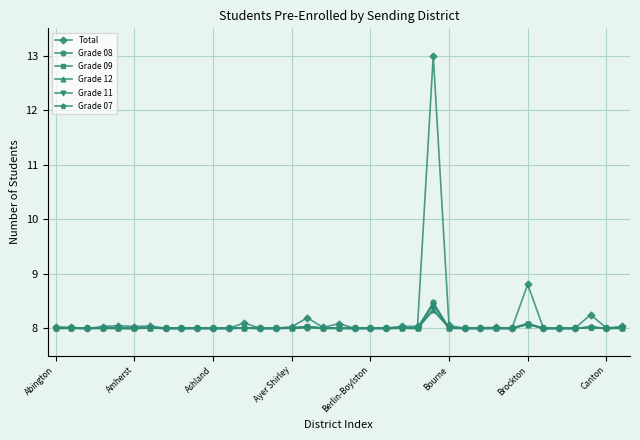

What is the value of the Total point at the 25th from the left?

13.0